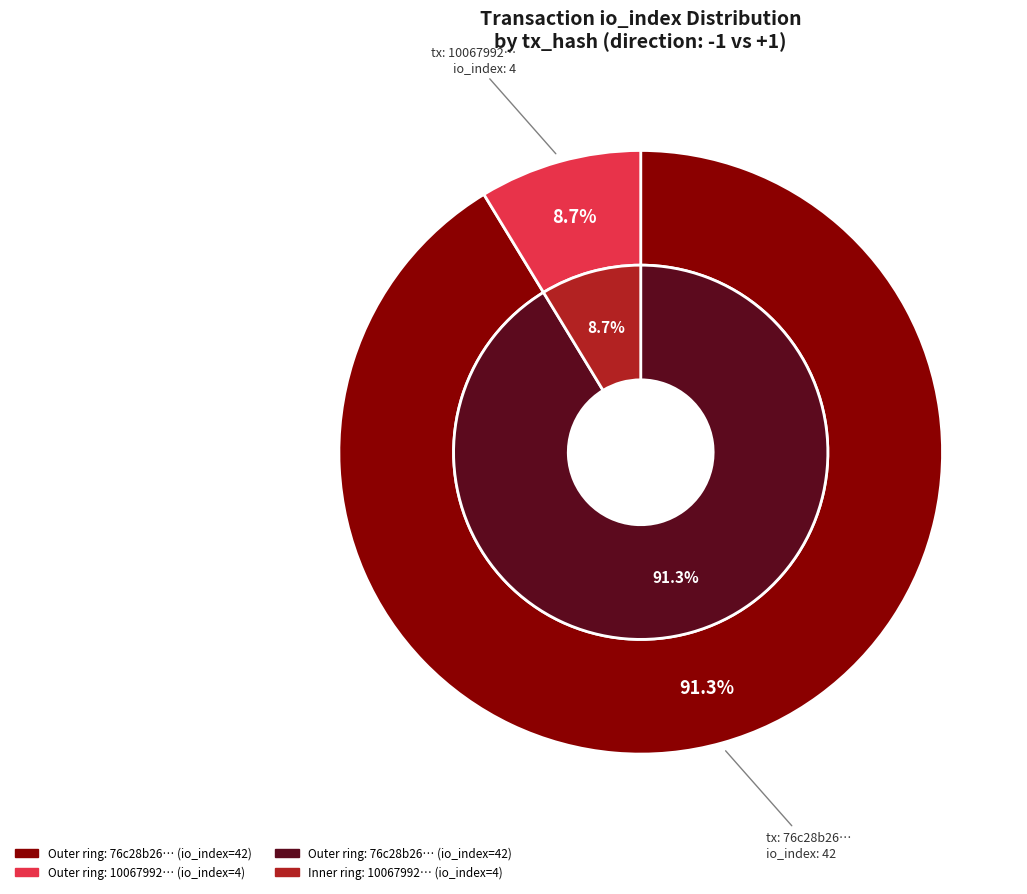

Does 0 represent more than half of the total?

Yes